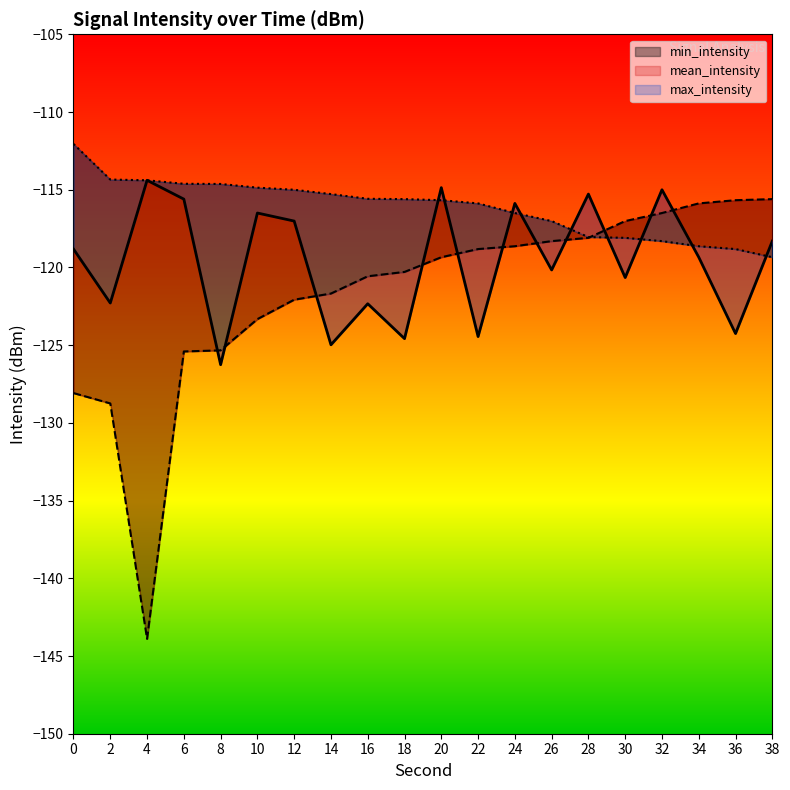

What are all the series names shown in the legend?

mean_intensity, min_intensity, max_intensity